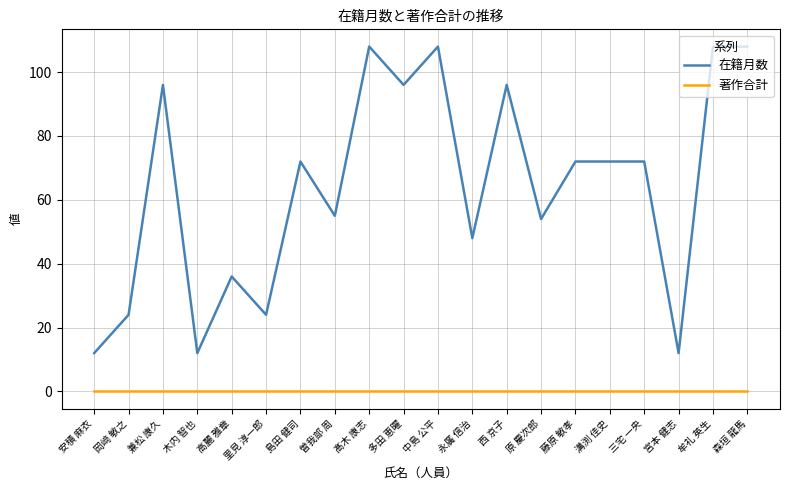

What is the total value across all series at 岡﨑 敏之?

24